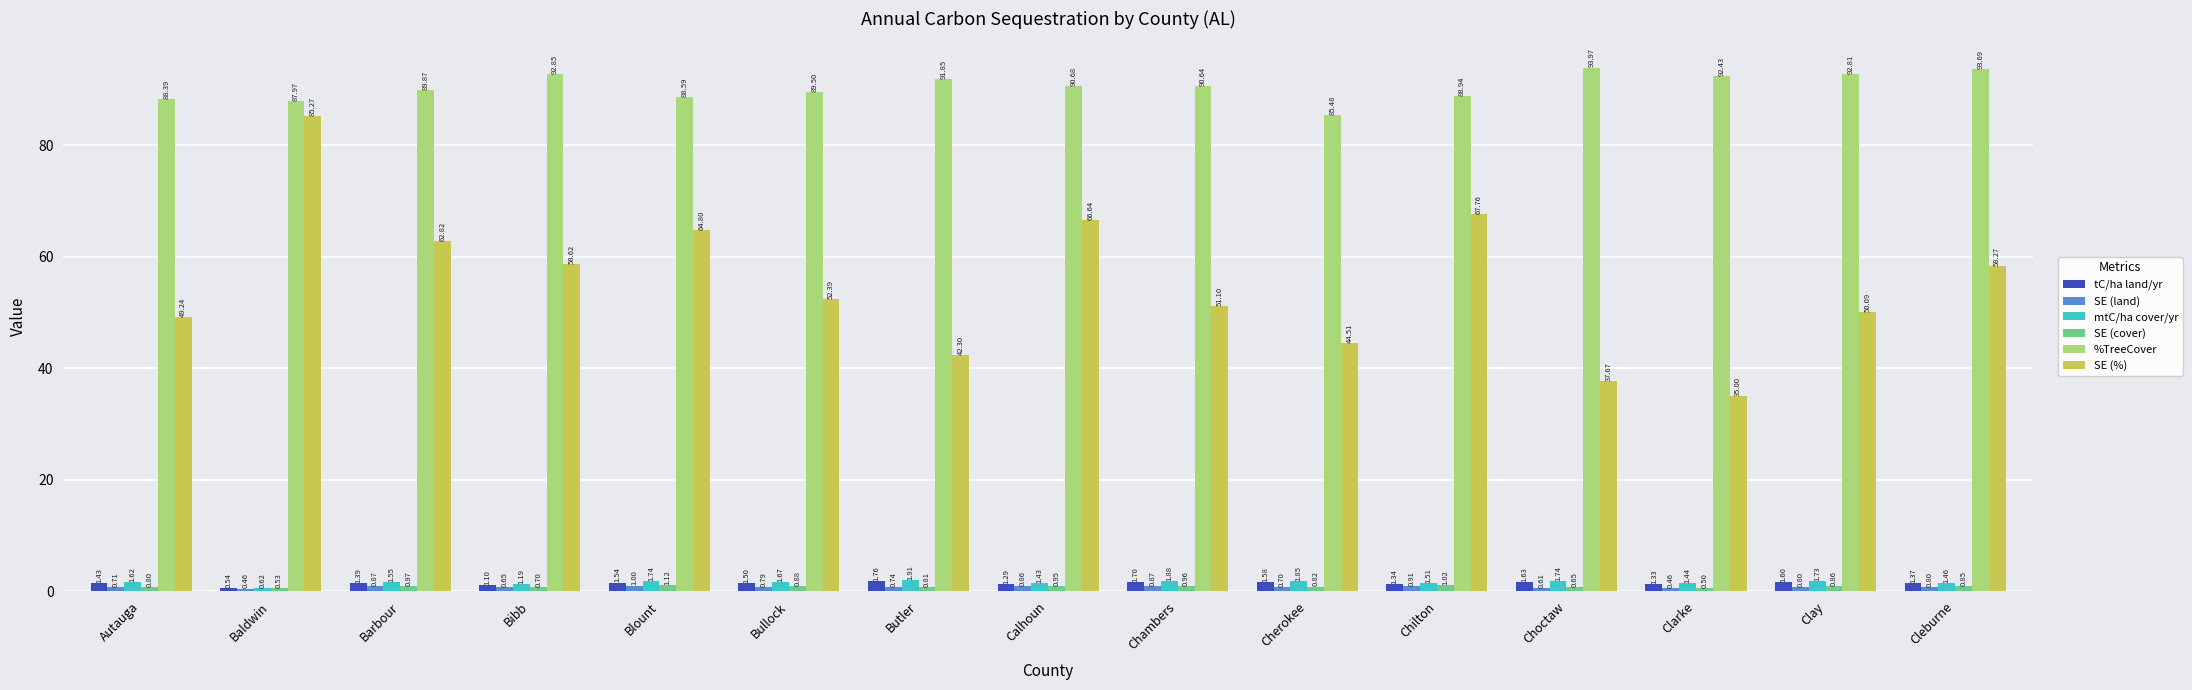

At how many categories does at least one series exceed 37?

15